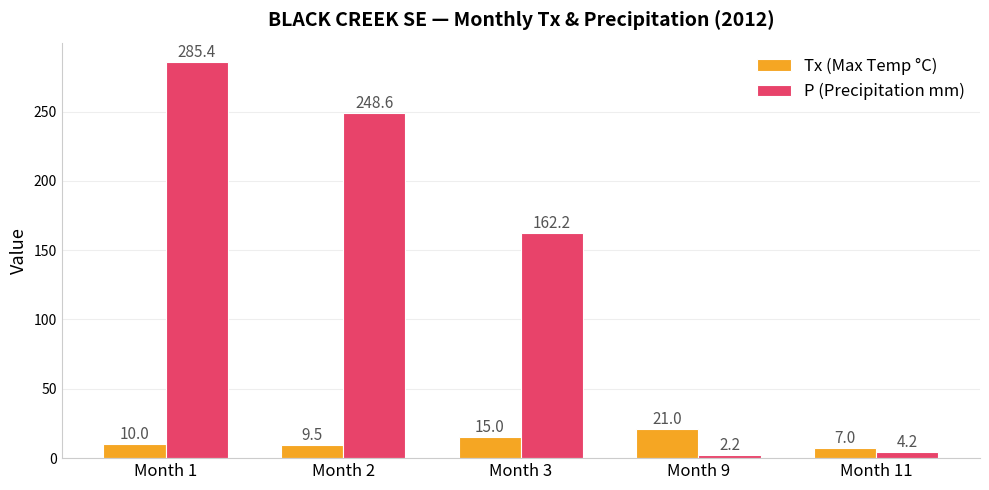

True or false: P (Precipitation mm) has a value of 259.7 at Month 3.

False